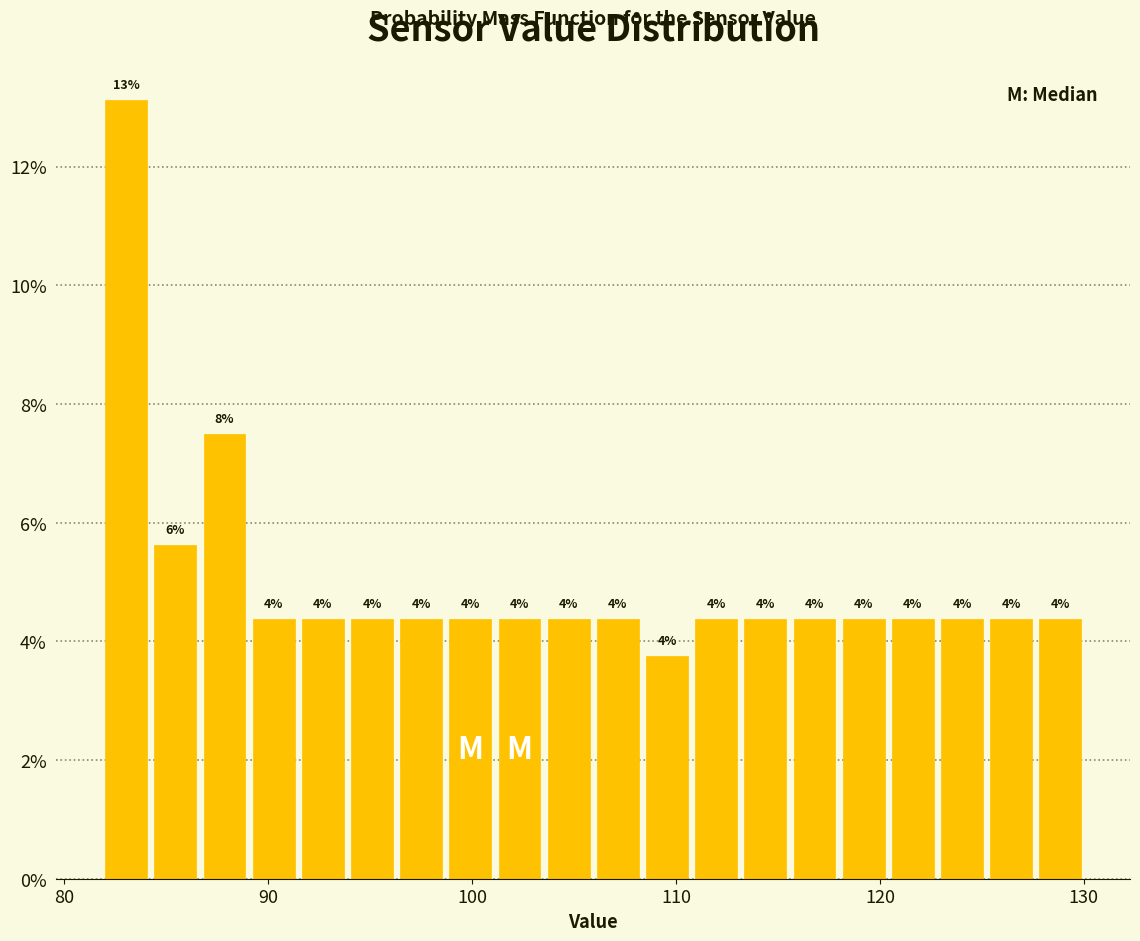

Around what value on the x-axis is the tallest bar? Give the approximate position of its centre, as read against the axis.

83